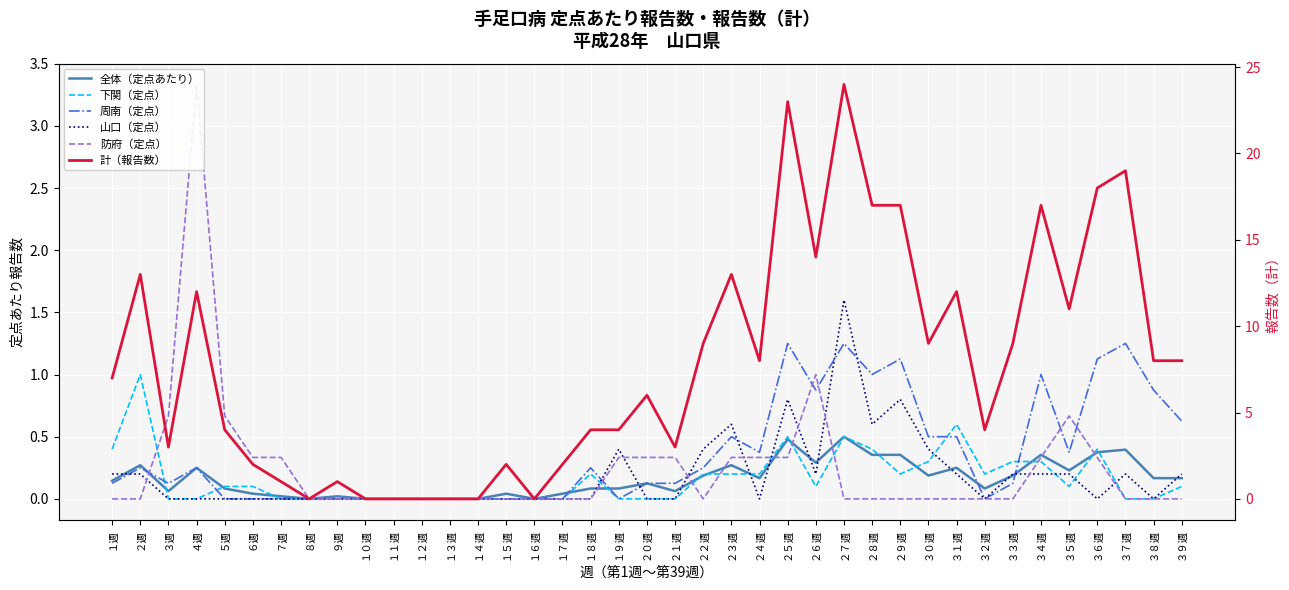

Which series changed the most between １３週 and ３１週?

計（報告数）